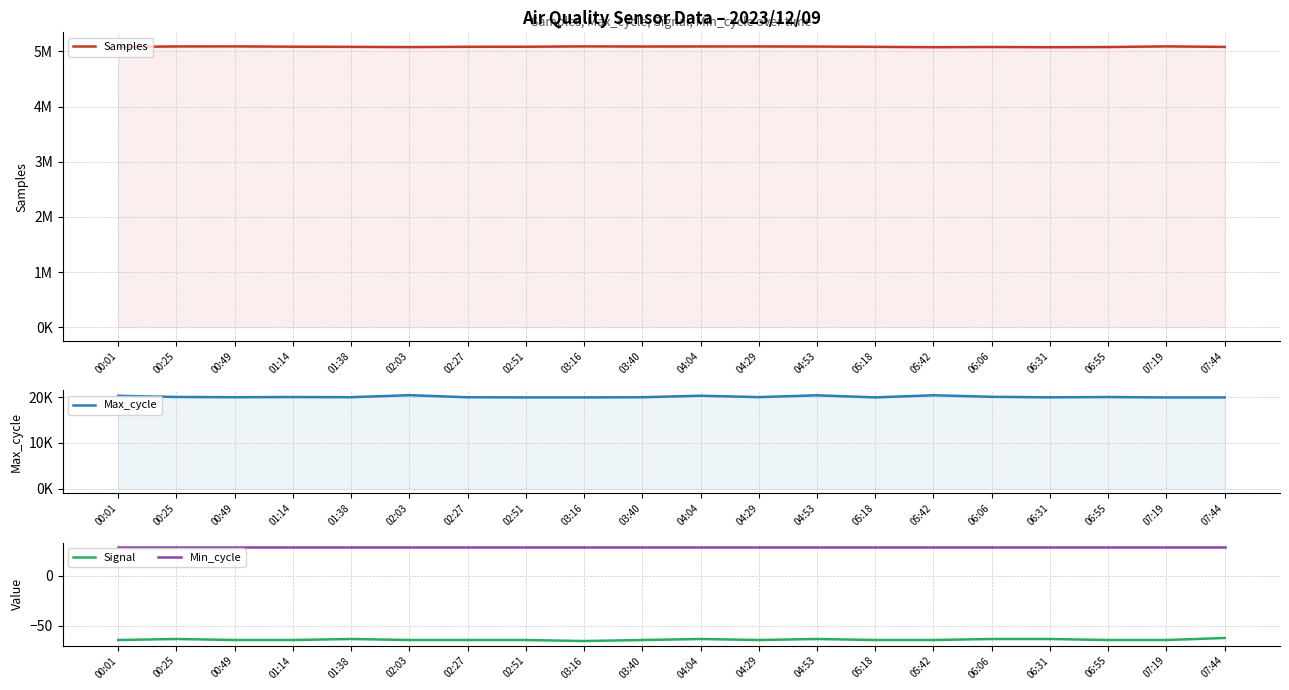

How many series are shown in this chart?

4